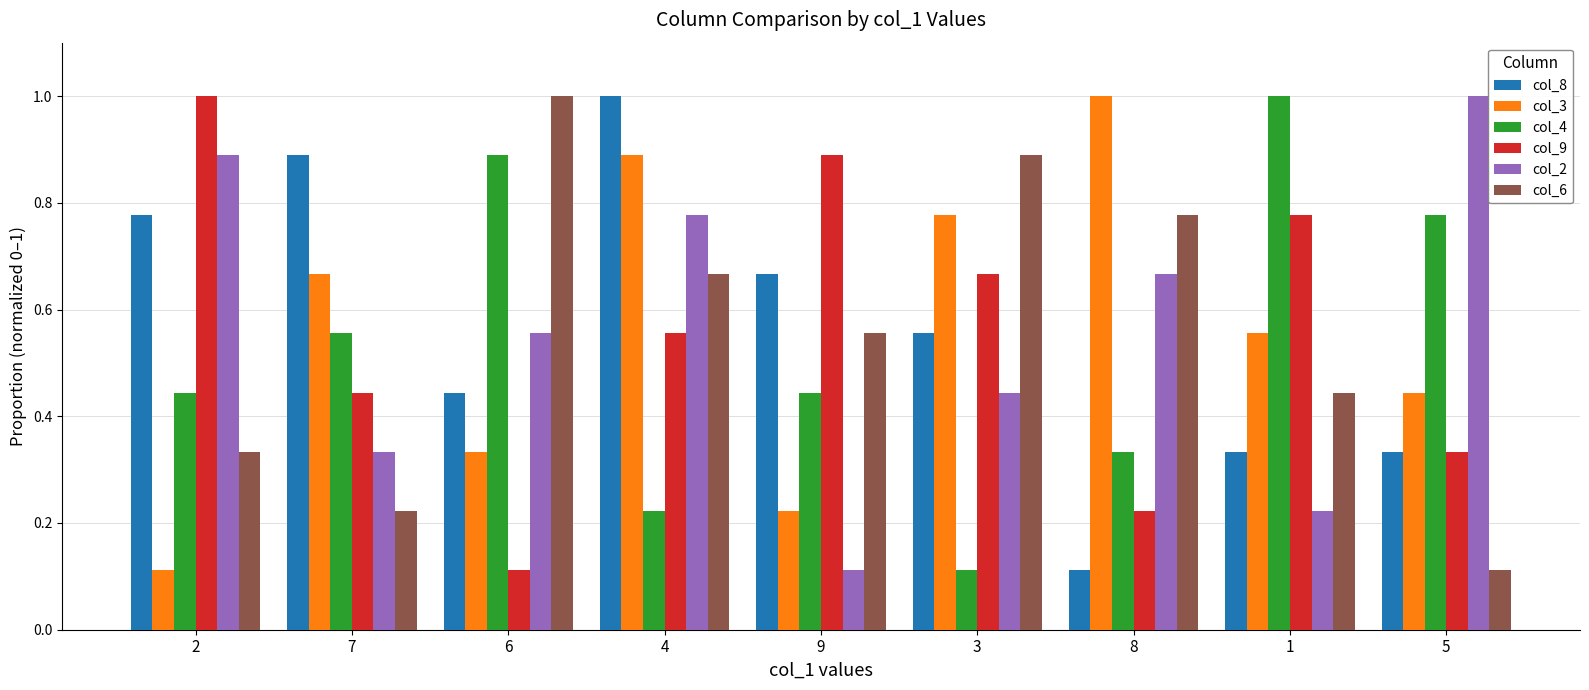

Is the value of col_9 at 7 greater than the value of col_4 at 6?

No